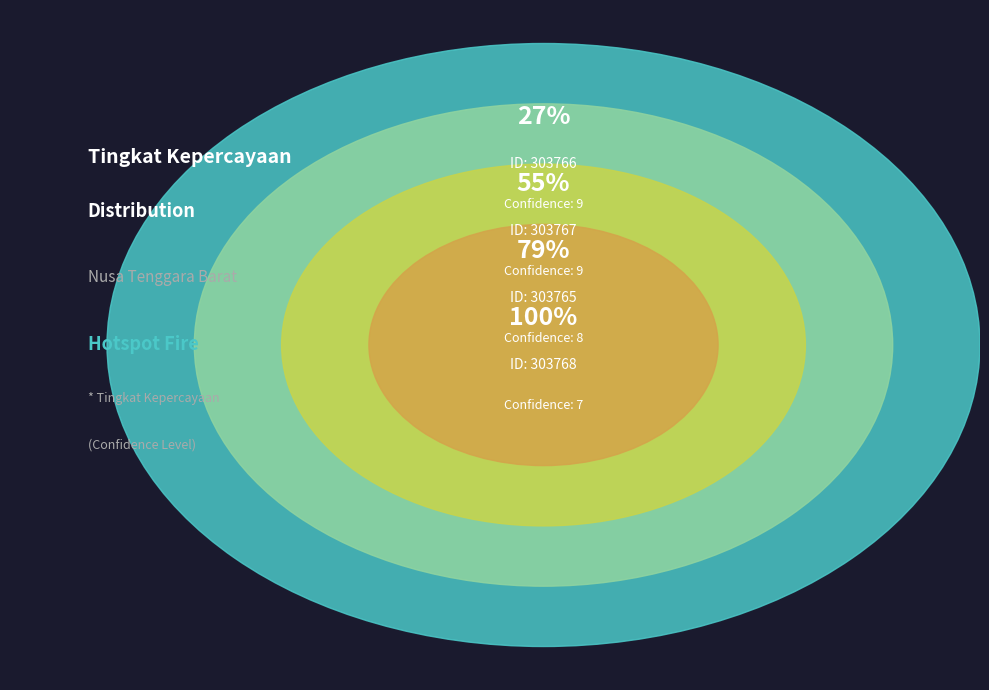

Count the number of slices in the pie.

4